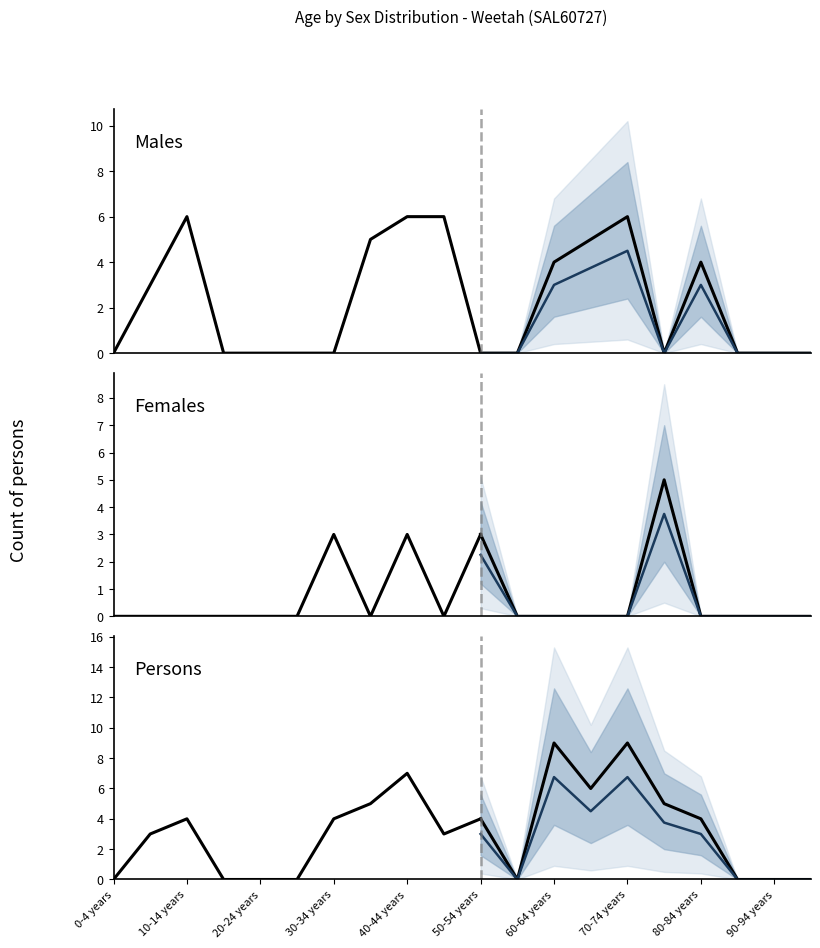

Where does the Persons series first go above 4?

35-39 years